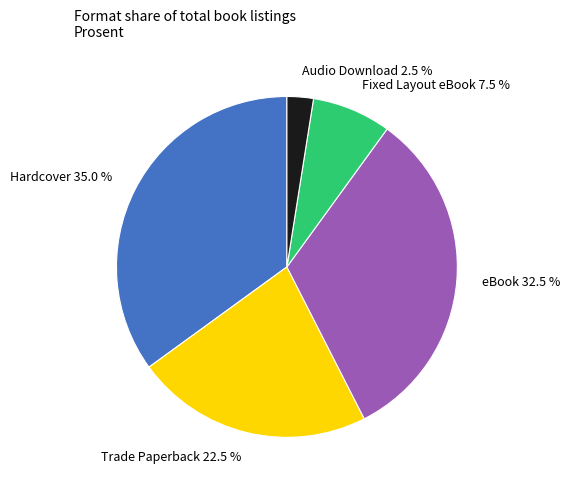

To the nearest percent, what is the difference between the Audio Download and Fixed Layout eBook slice percentages?

5%